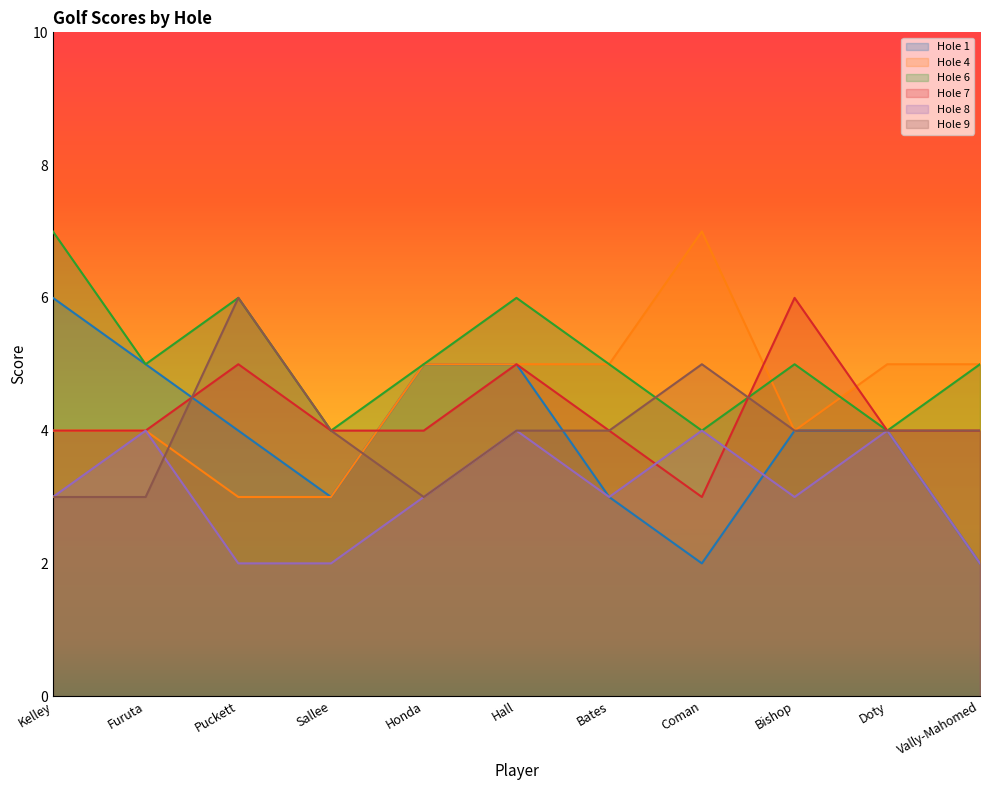

True or false: Hole 1 and Hole 4 intersect in this chart.

False